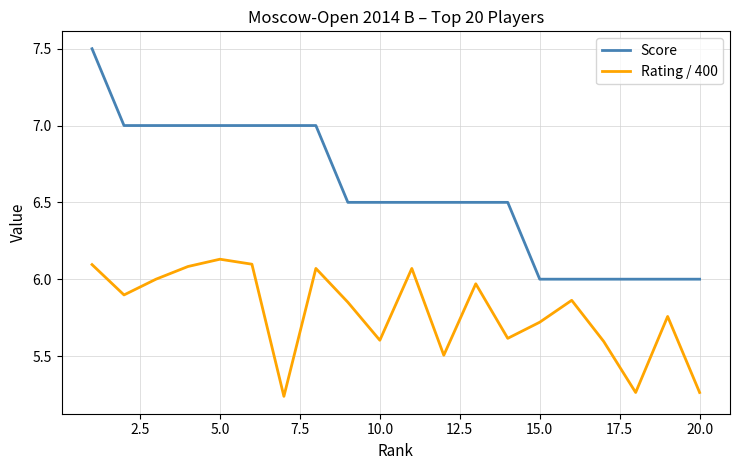

List the series in order of their overall mean, highest first.

Score, Rating / 400